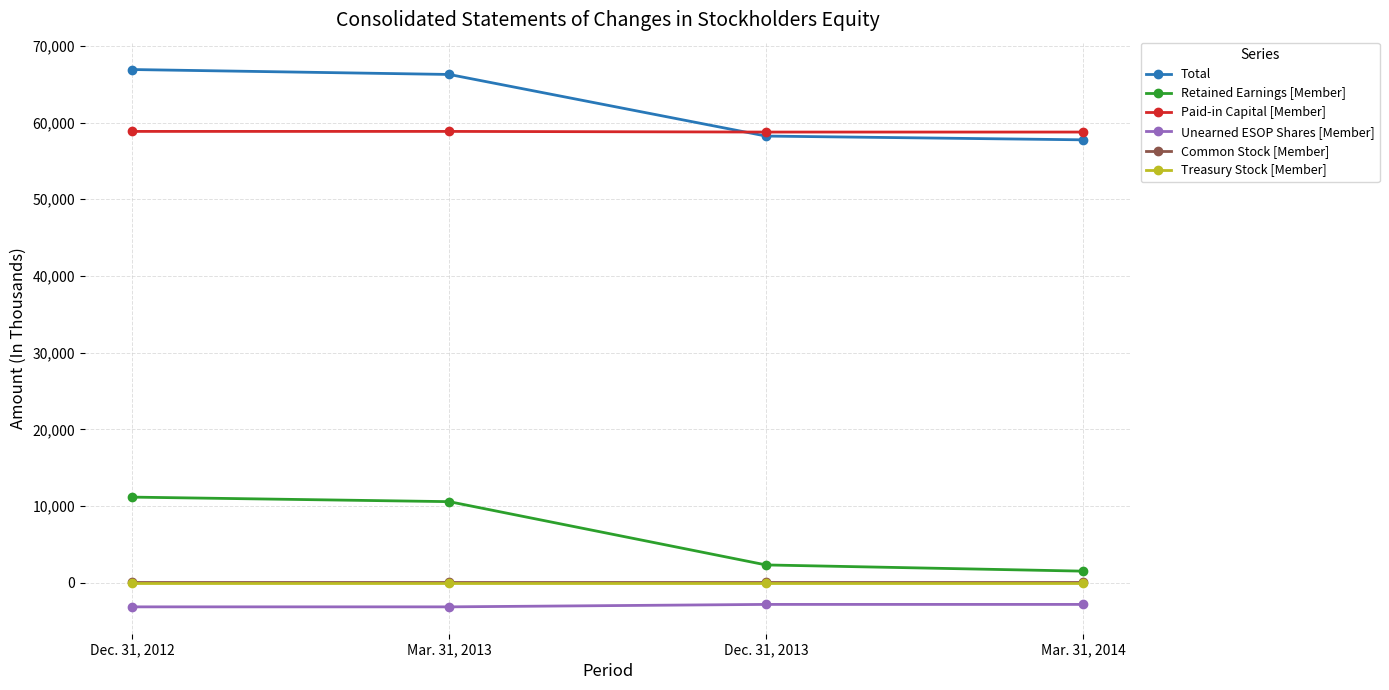

Where does the Total series first go above 66266?

Dec. 31, 2012